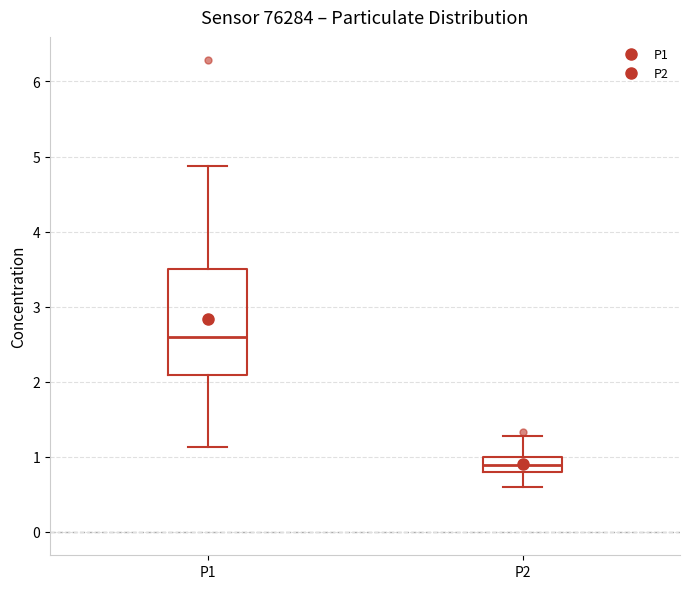

Reading left to right, transcribe this box plot: for each box, give where its median line is, the range the box spans, and where its two whiskers end, as read against the y-axis. The values are not printed on the chart, so give them approximately, as read against the axis.

P1: median 2.6, box 2.1 to 3.5, whiskers 1.1 to 4.9
P2: median 0.9, box 0.8 to 1.0, whiskers 0.6 to 1.3